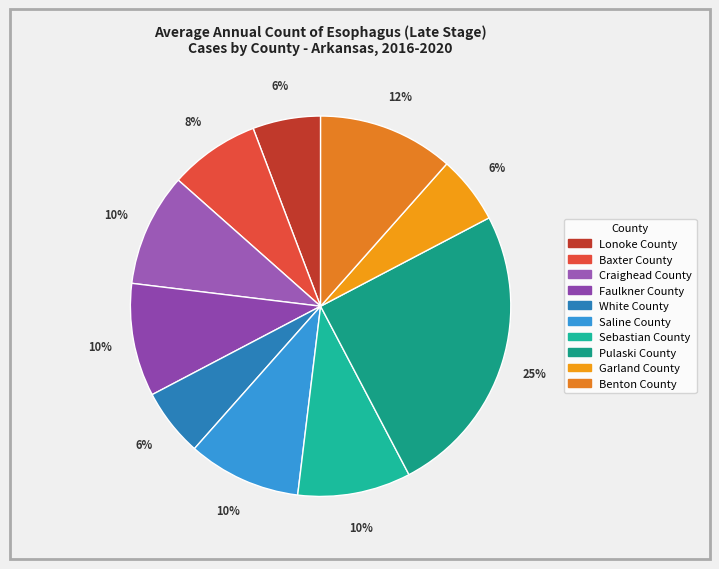

Combined, what portion of the pie is Lonoke County and Pulaski County?

30.8%